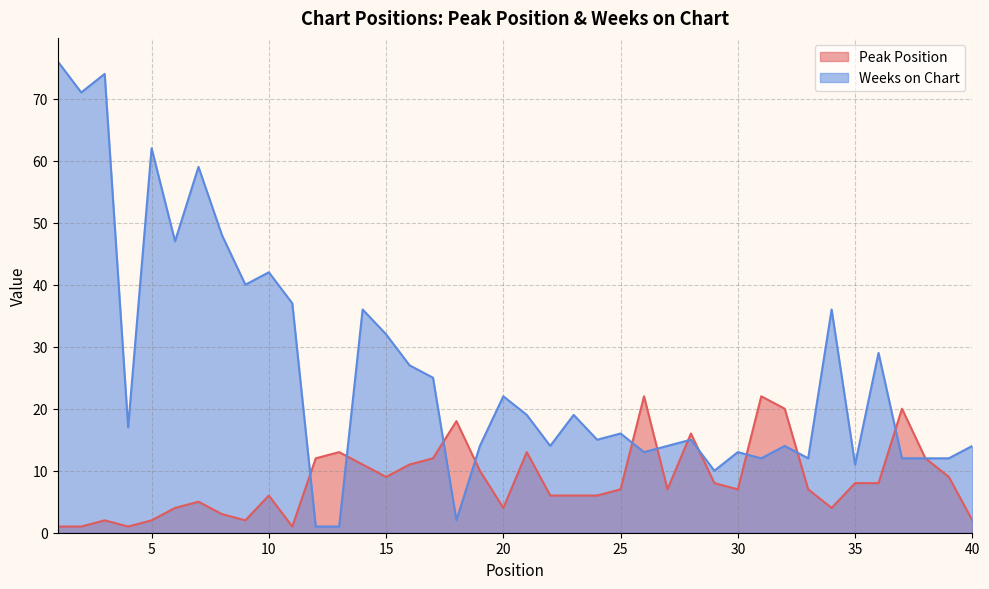

Which series ends up on top after the final intersection of Peak Position and Weeks on Chart?

Peak Position